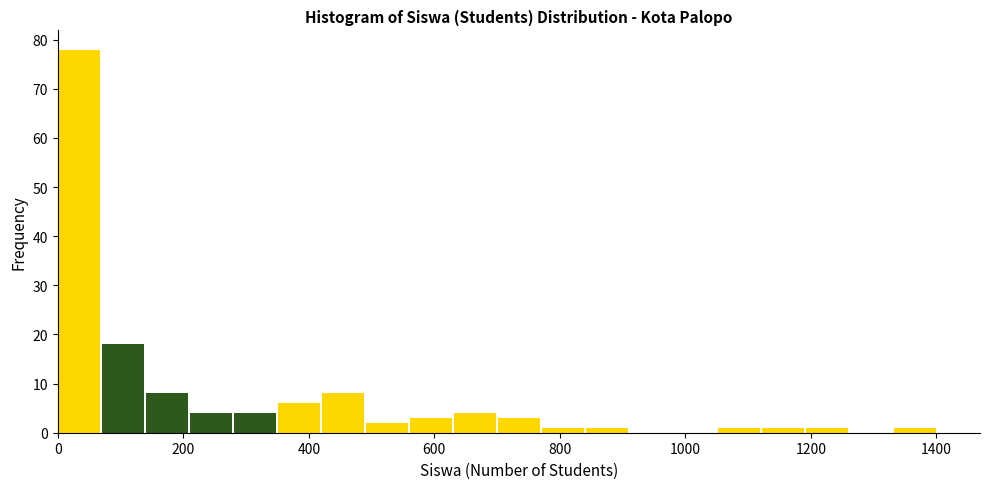

Read against the x-axis, roughly where is the centre of the tallest bar?

40